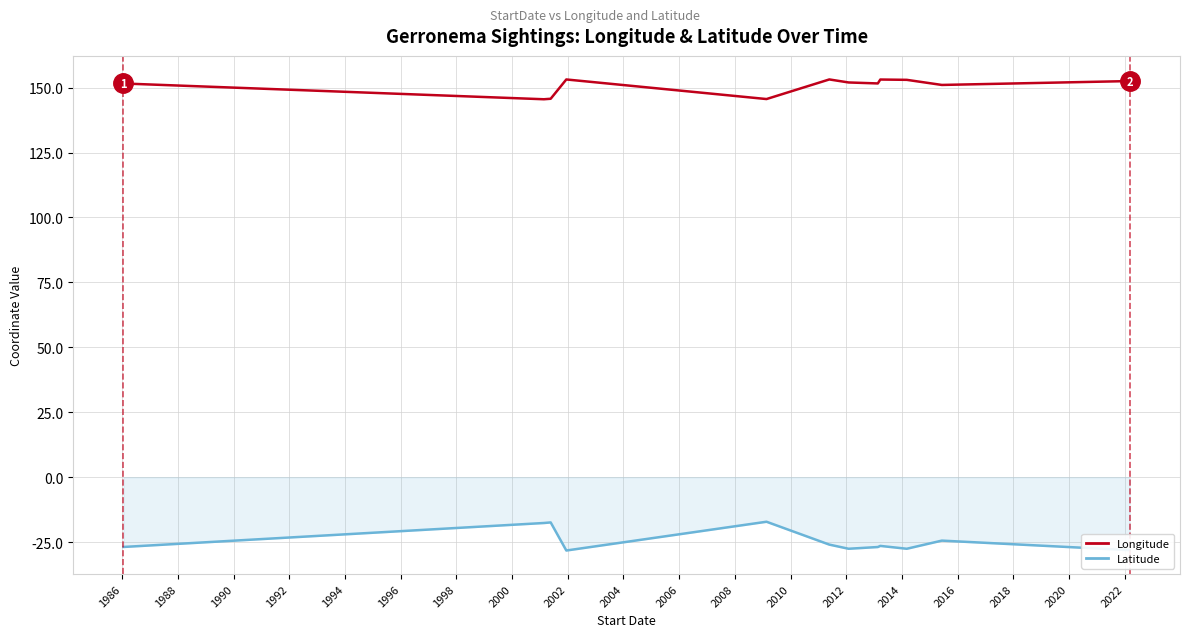

Which series has the largest total across all categories?

Longitude